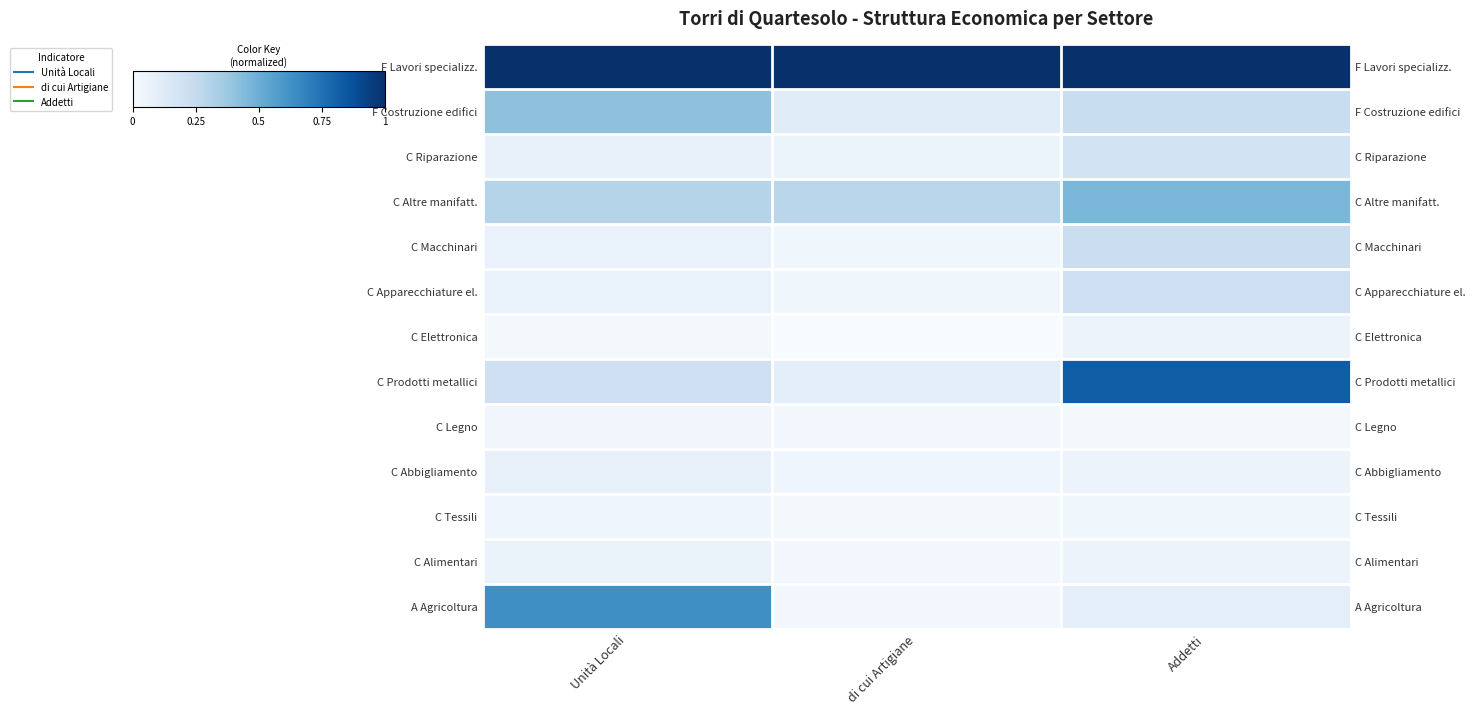

List the labels in order of C Macchinari value, smallest first.

di cui Artigiane, Unità Locali, Addetti